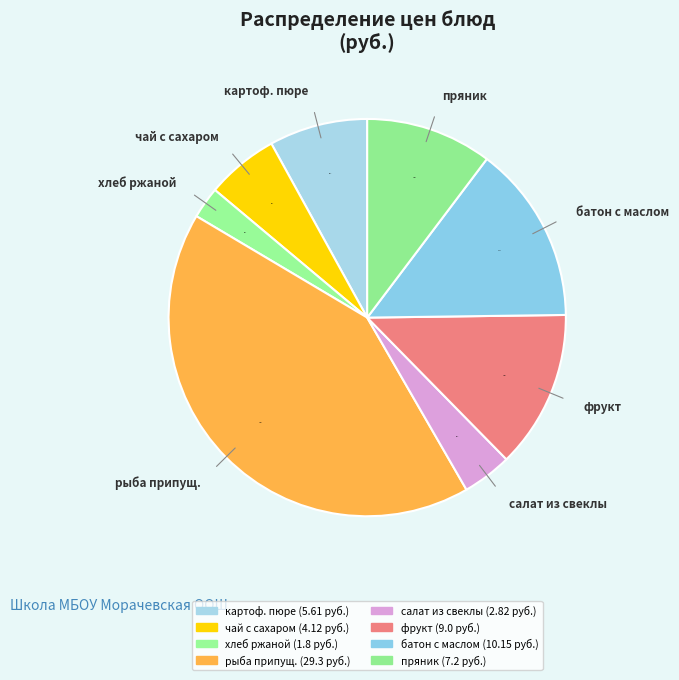

Count the number of slices in the pie.

8